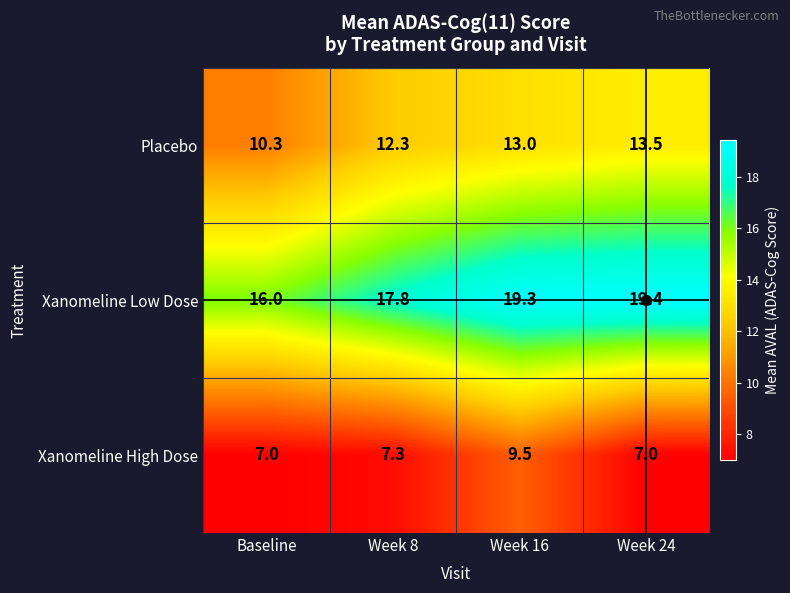

What is the average value of the Placebo series?

12.3